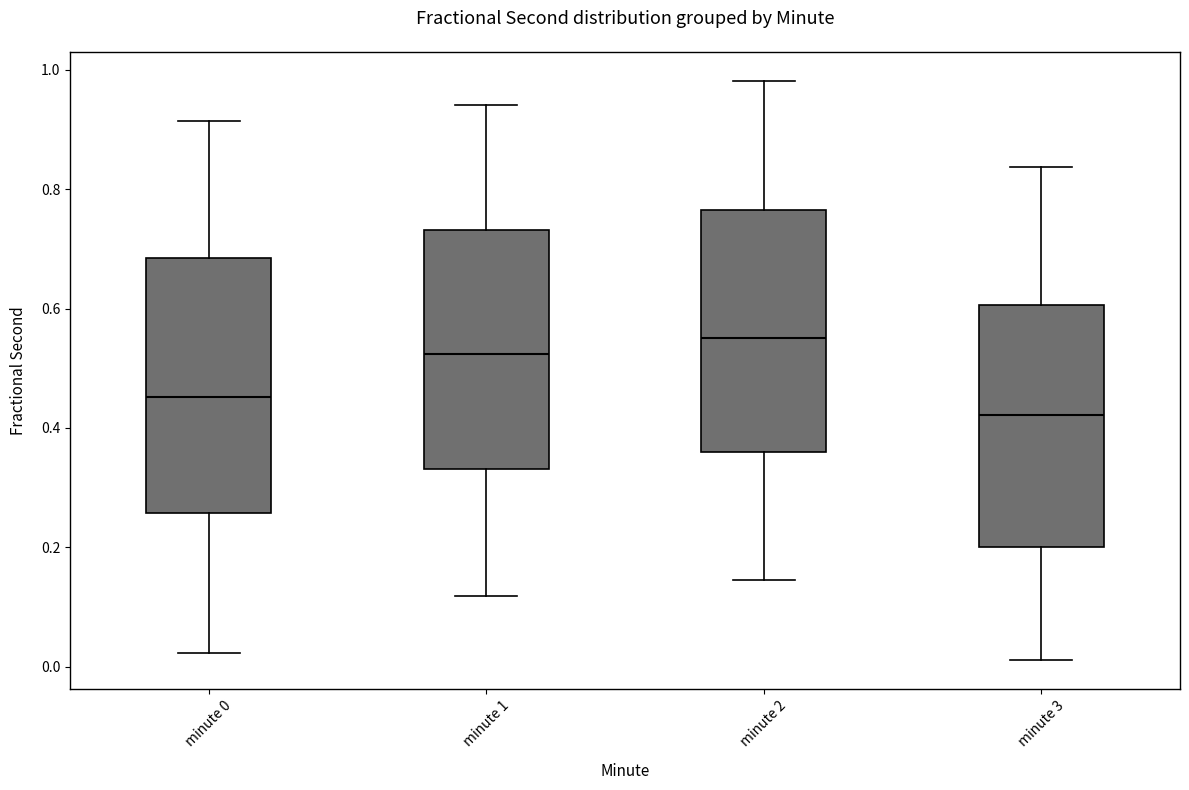

Where does the lower whisker of the box for minute 3 end on the y-axis? The values are not printed on the chart, so give them approximately, as read against the axis.

0.02